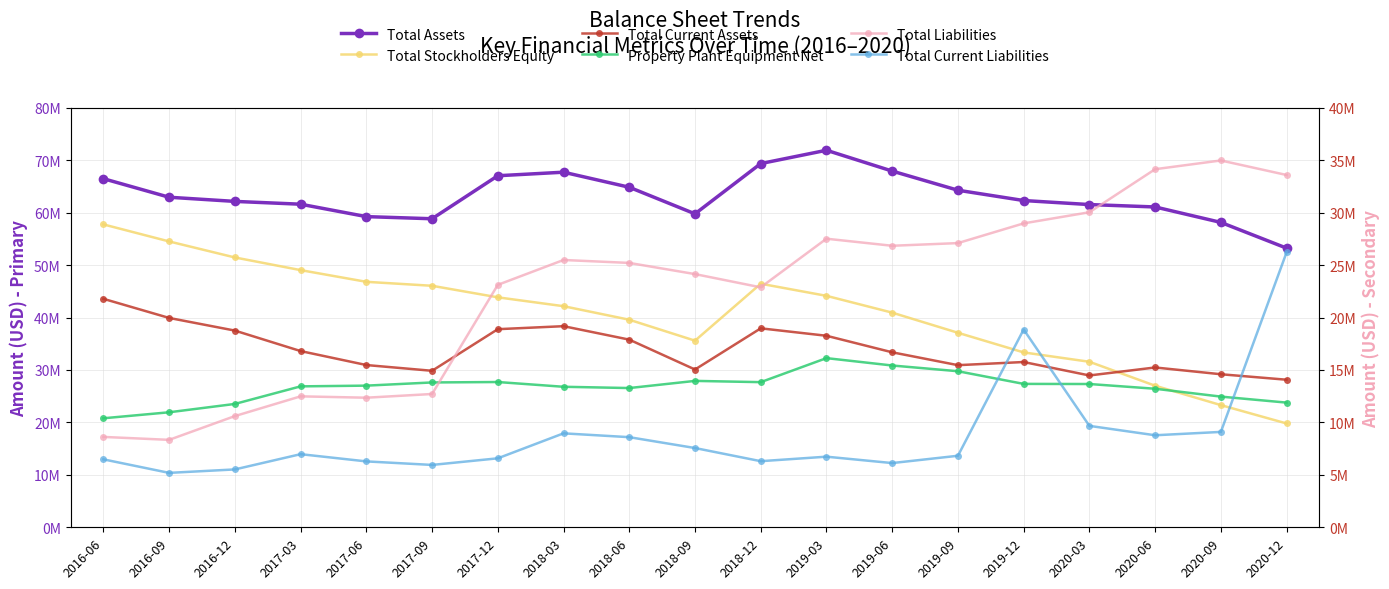

At which label is Total Current Liabilities closest to 15701500?

2019-12